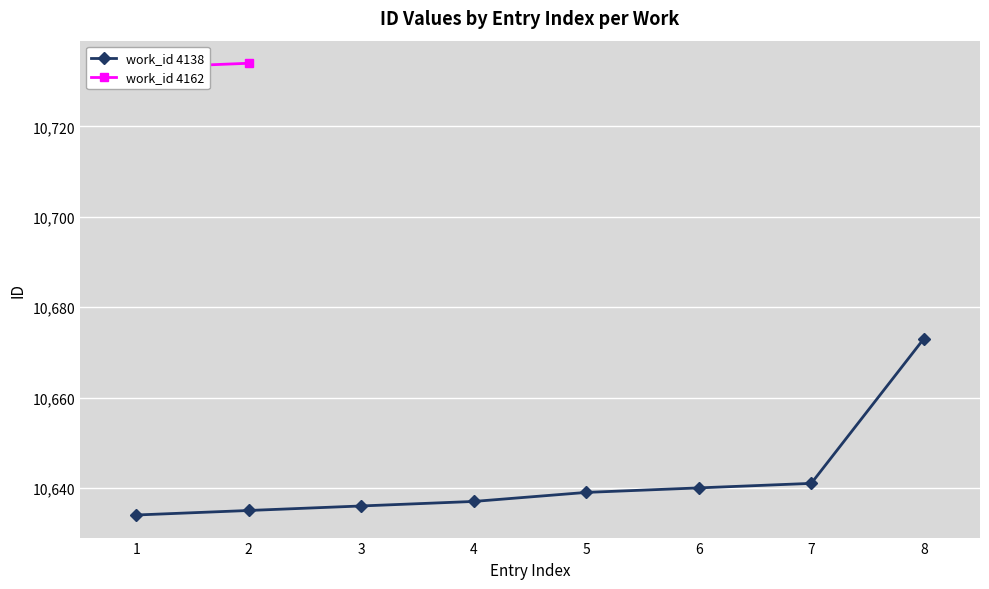

Rank the categories by value from lowest to highest.

1, 2, 3, 4, 5, 6, 7, 8